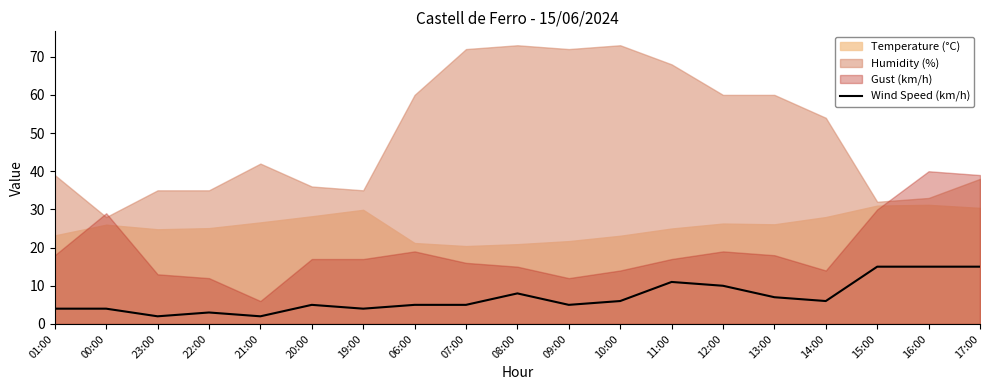

What is the smallest value displayed?

2